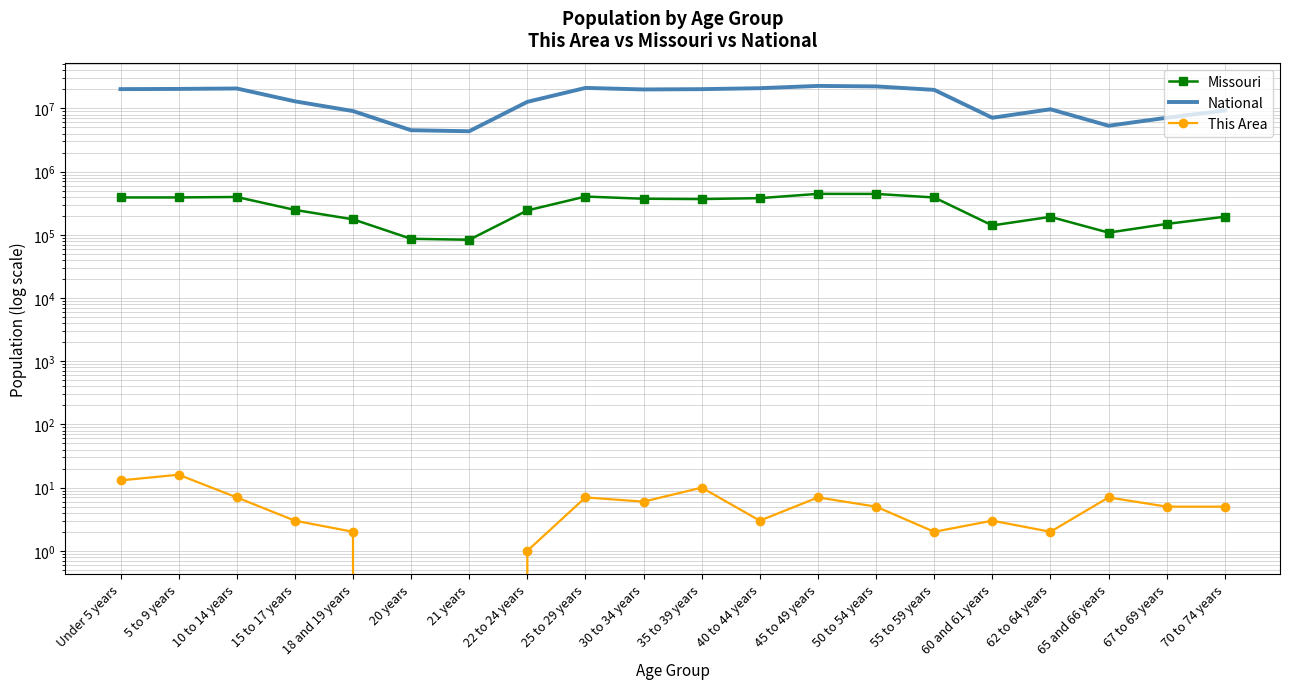

True or false: This Area and Missouri cross at least once.

False